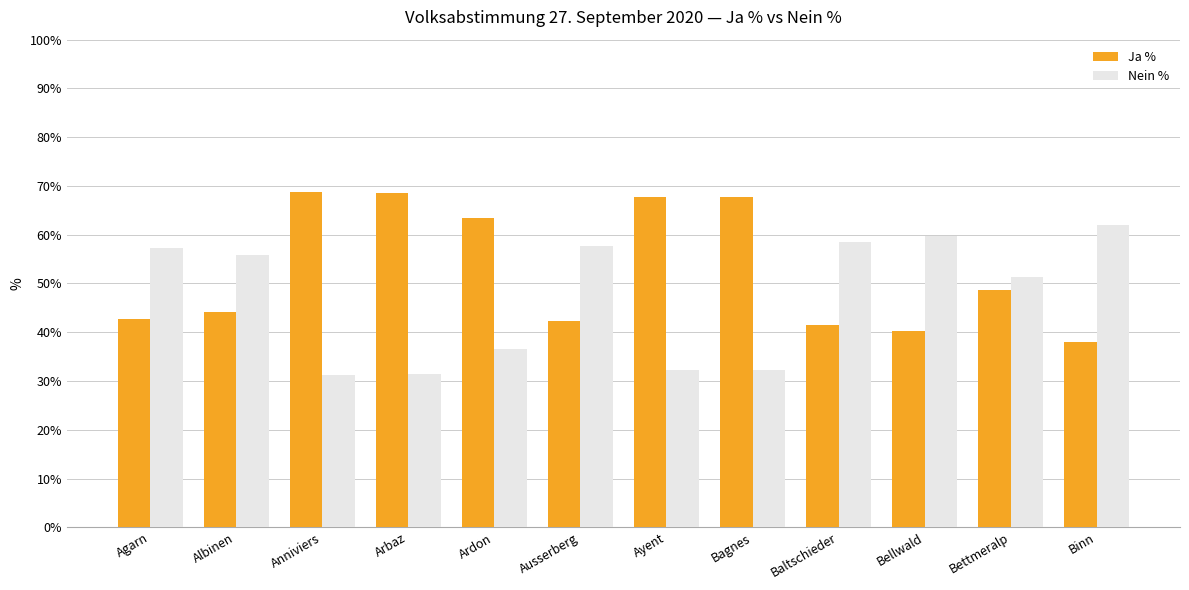

The Ja % series shows 63.5 at Ardon. True or false?

True